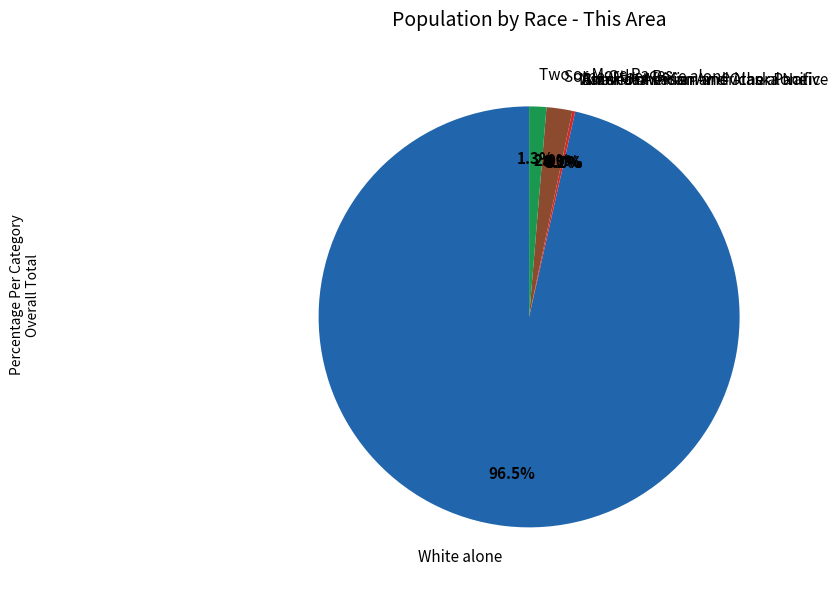

To the nearest percent, what is the average slice percentage?

14%